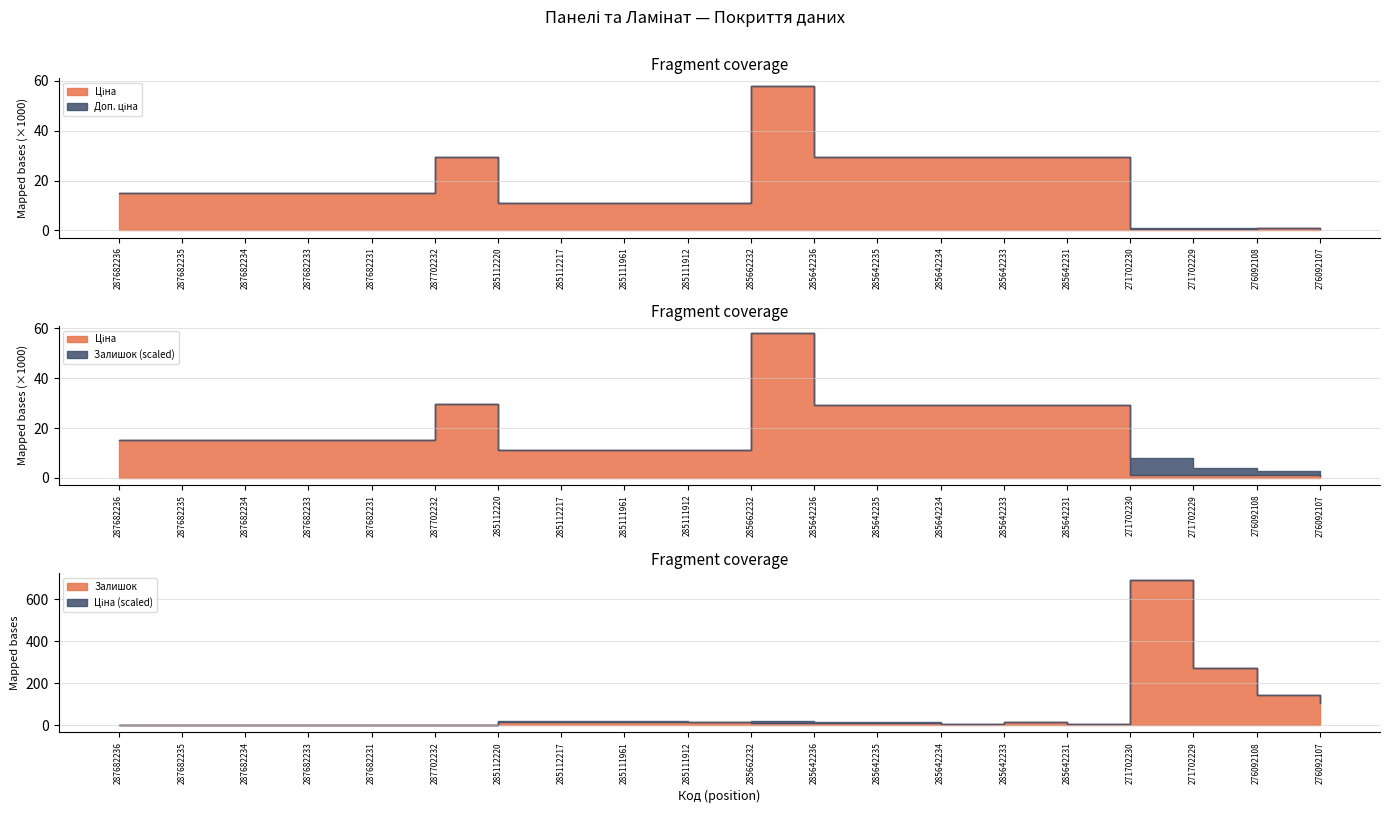

Reading left to right, list all the values displayed in this chart.

Ціна: 287682236=15019.2	287682235=15019.2	287682234=15019.2	287682233=15019.2	287682231=15019.2	287702232=29548.9	285112220=11113.6	285112217=11113.6	285111961=11113.6	285111912=11113.6	285662232=58037.0	285642236=29294.9	285642235=29294.9	285642234=29294.9	285642233=29294.9	285642231=29294.9	271702230=586.0	271702229=586.0	276092108=842.8	276092107=547.8
Доп. ціна: 287682236=15019.2	287682235=15019.2	287682234=15019.2	287682233=15019.2	287682231=15019.2	287702232=29548.9	285112220=11113.6	285112217=11113.6	285111961=11113.6	285111912=11113.6	285662232=58037.0	285642236=29294.9	285642235=29294.9	285642234=29294.9	285642233=29294.9	285642231=29294.9	271702230=1074.5	271702229=1074.5	276092108=1142.1	276092107=742.0
Залишок: 287682236=0.0	287682235=0.0	287682234=0.0	287682233=0.0	287682231=0.0	287702232=0.0	285112220=17.0	285112217=17.0	285111961=17.0	285111912=14.0	285662232=12.0	285642236=12.0	285642235=11.0	285642234=5.0	285642233=13.0	285642231=4.0	271702230=690.0	271702229=272.0	276092108=144.0	276092107=107.0